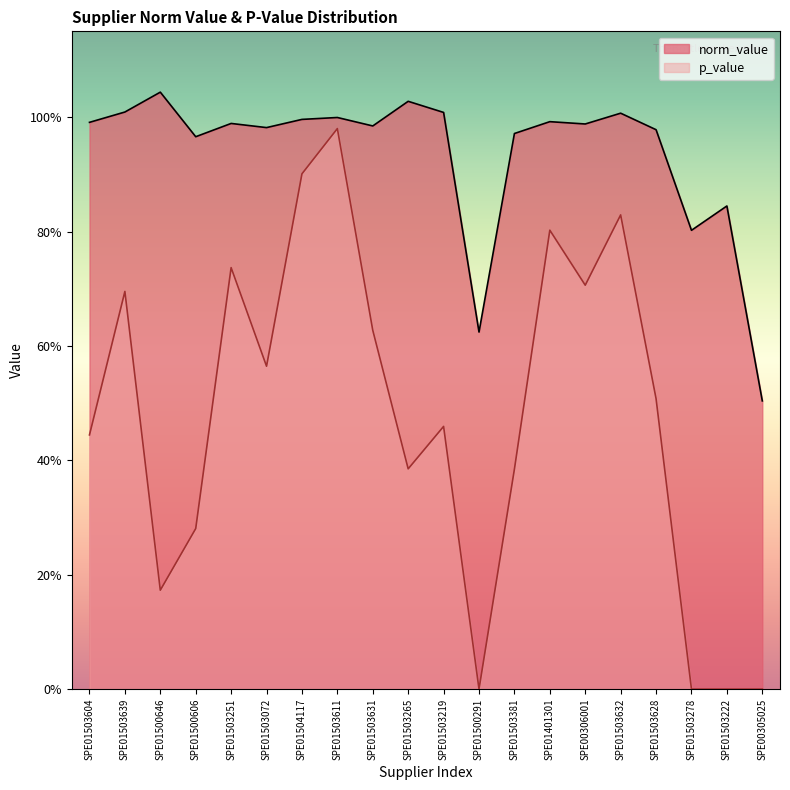

True or false: p_value and norm_value cross at least once.

False